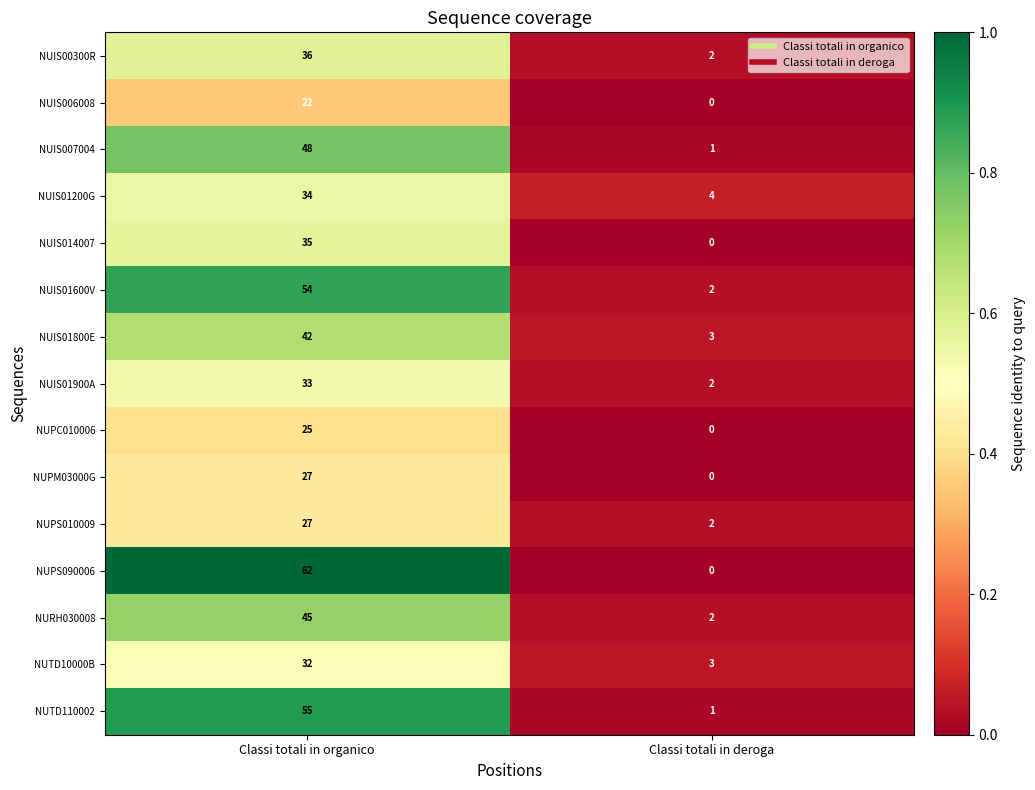

What is the spread (max minus min) of values at Classi totali in deroga?

4